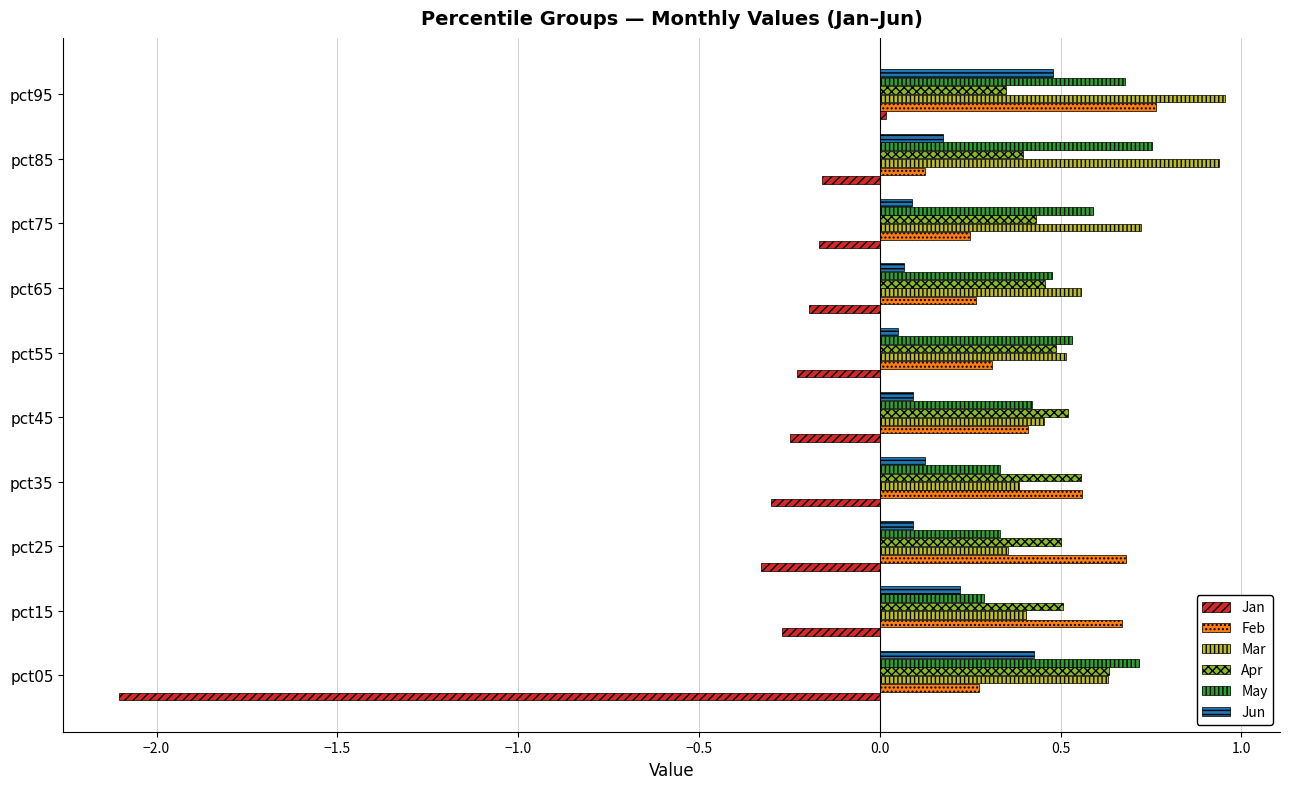

What are all the series names shown in the legend?

Jan, Feb, Mar, Apr, May, Jun